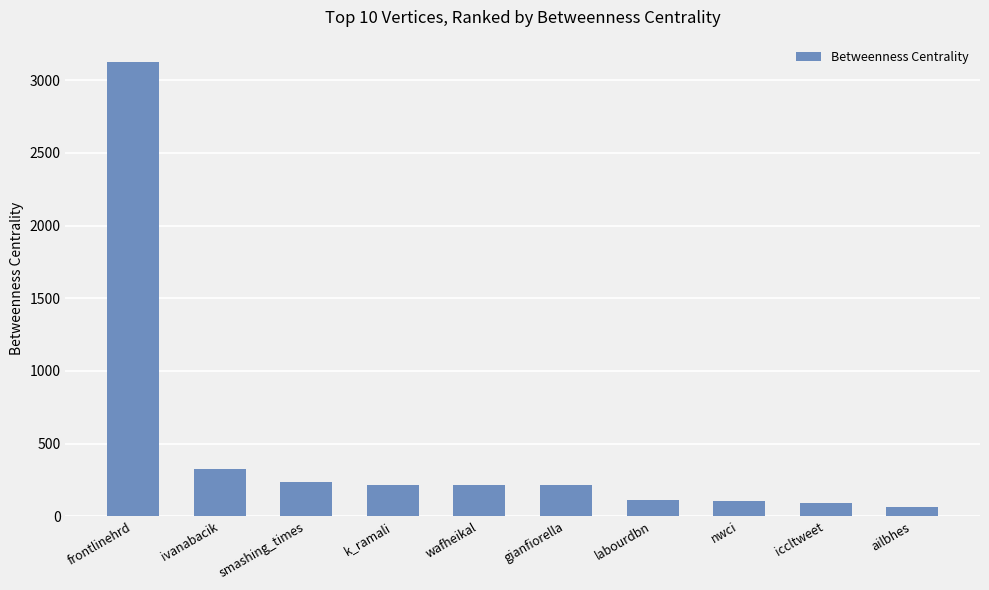

The chart shows a value of 89.1 at iccltweet. True or false?

True